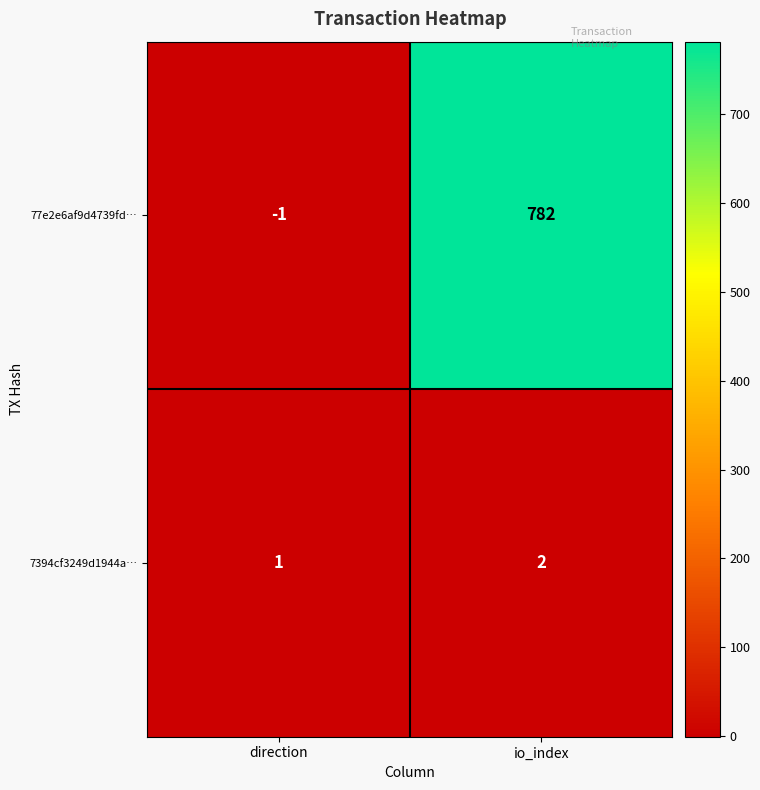

Which category has the lowest value across all series?

direction